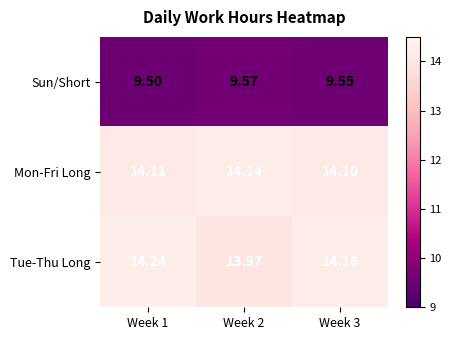

Which series changed the most between Week 1 and Week 3?

Tue-Thu Long